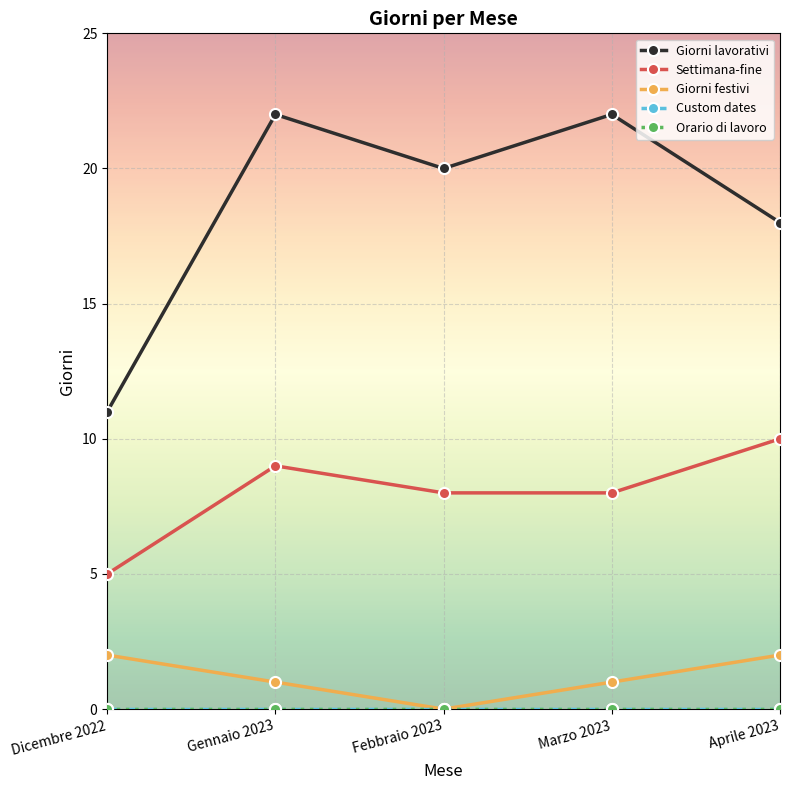

True or false: Giorni festivi and Giorni lavorativi intersect in this chart.

False